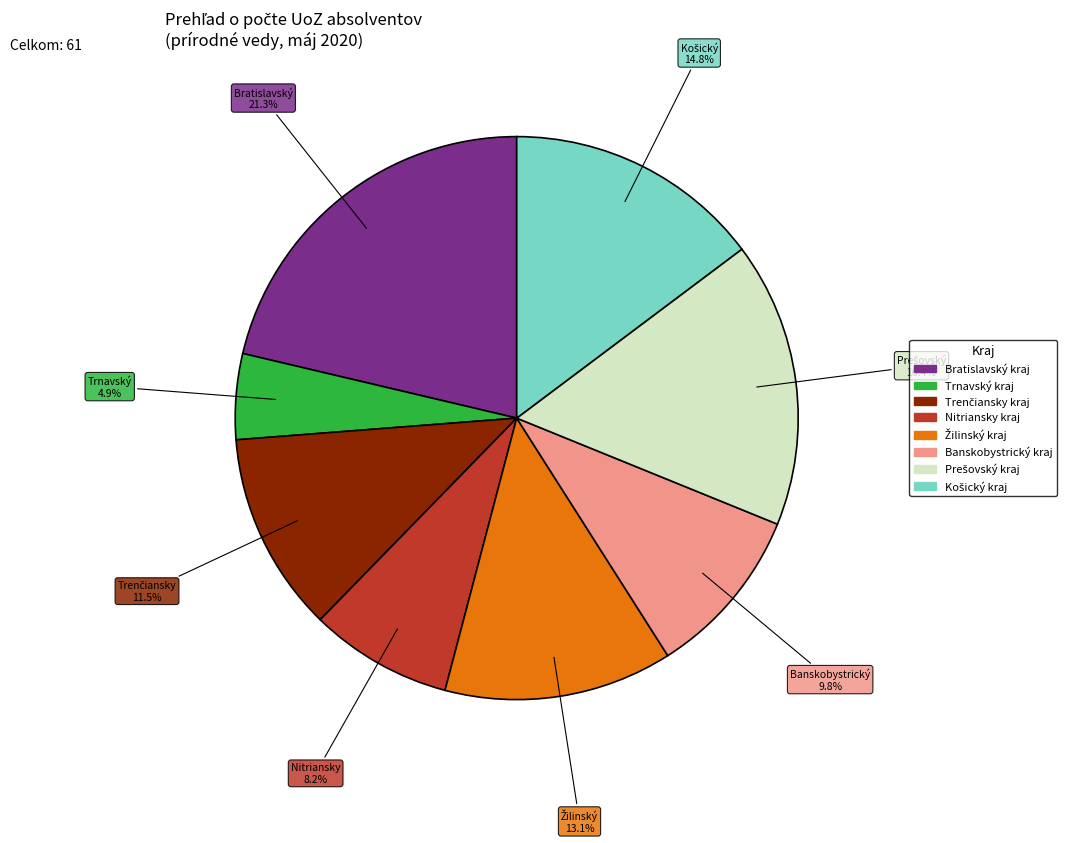

To the nearest percent, what is the average slice percentage?

12%